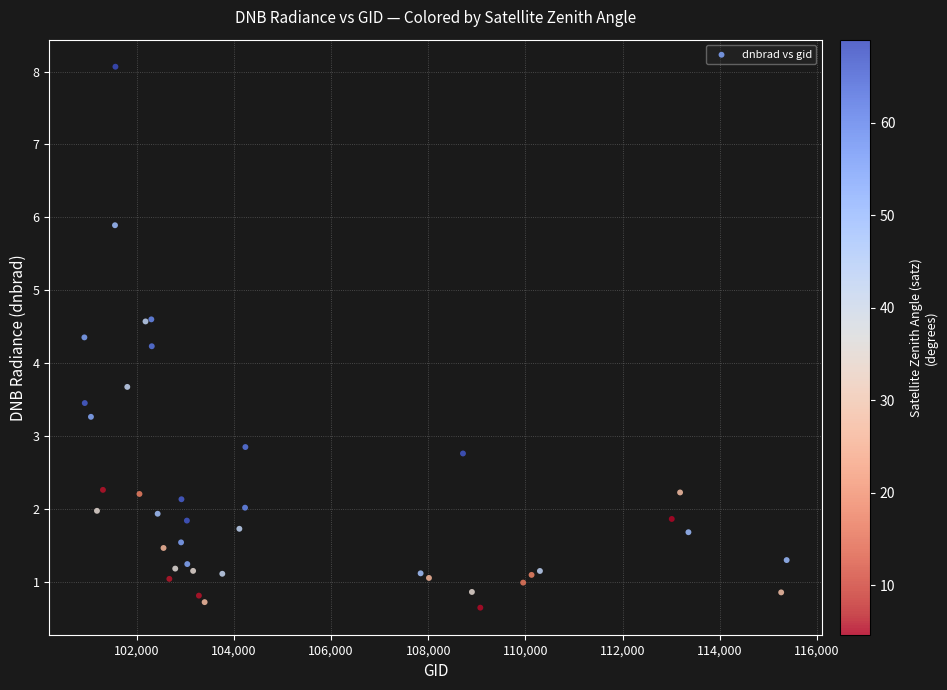

What Y value in the scatter plot is closest to 4?

4.2